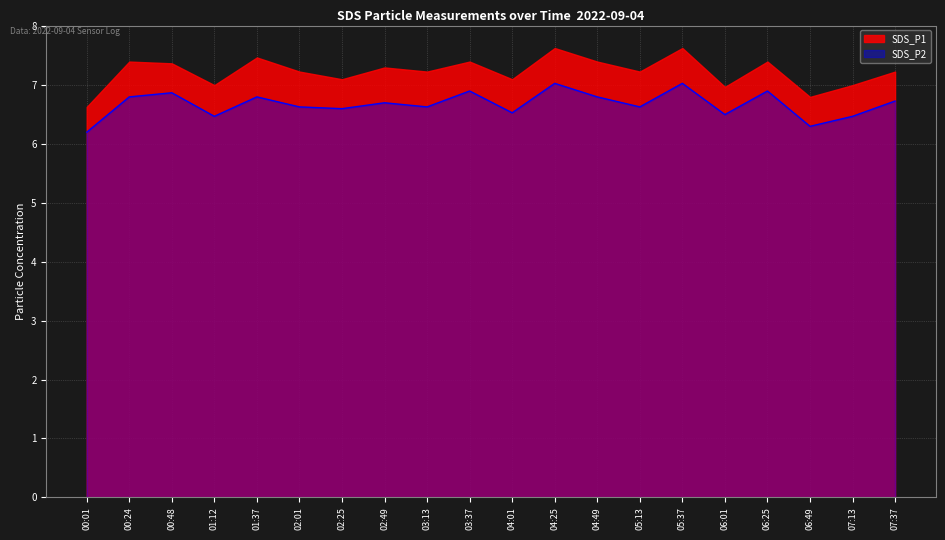

Which category has the highest value across all series?

04:25